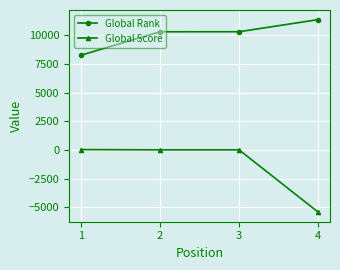

What is the value of the Global Score point at the 2nd from the left?

17